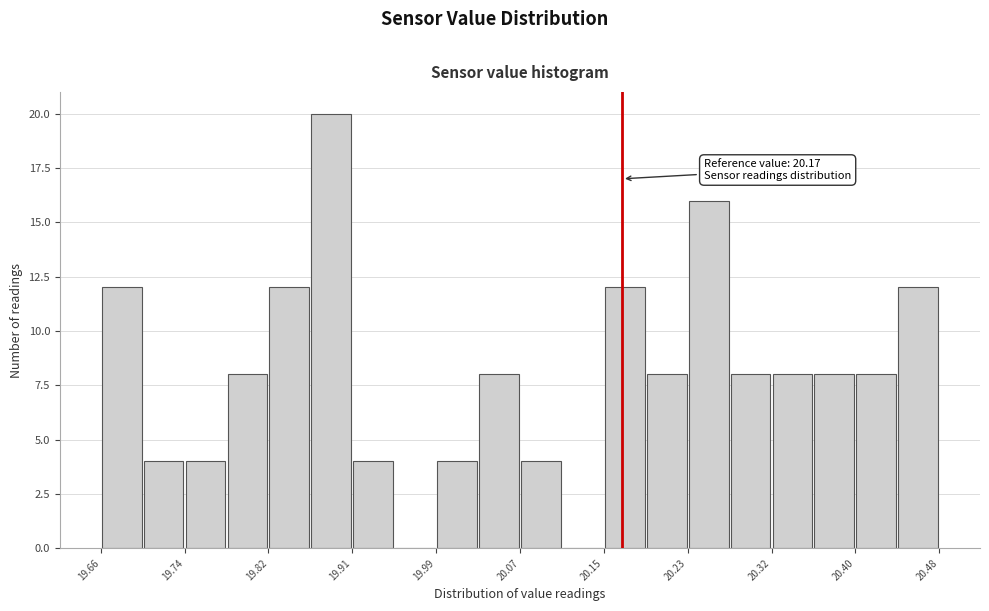

Over which range of the x-axis is the bar tallest?

19.865 to 19.906